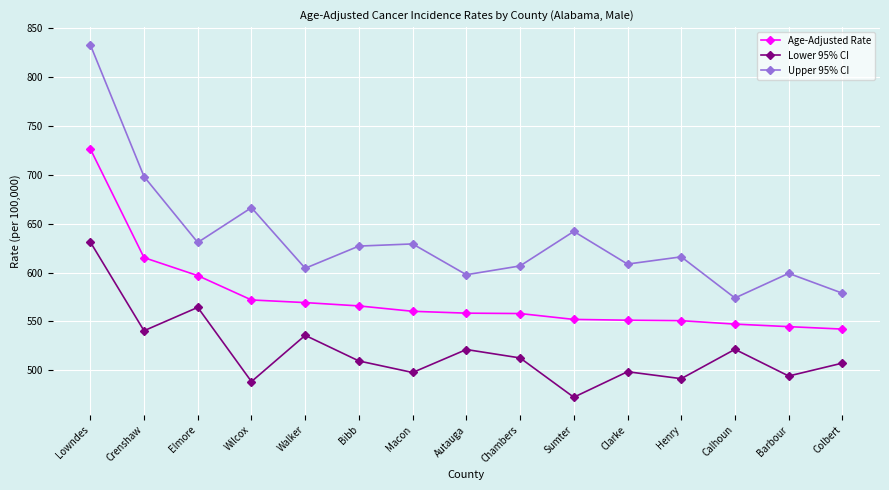

True or false: Lower 95% CI and Upper 95% CI cross at least once.

False